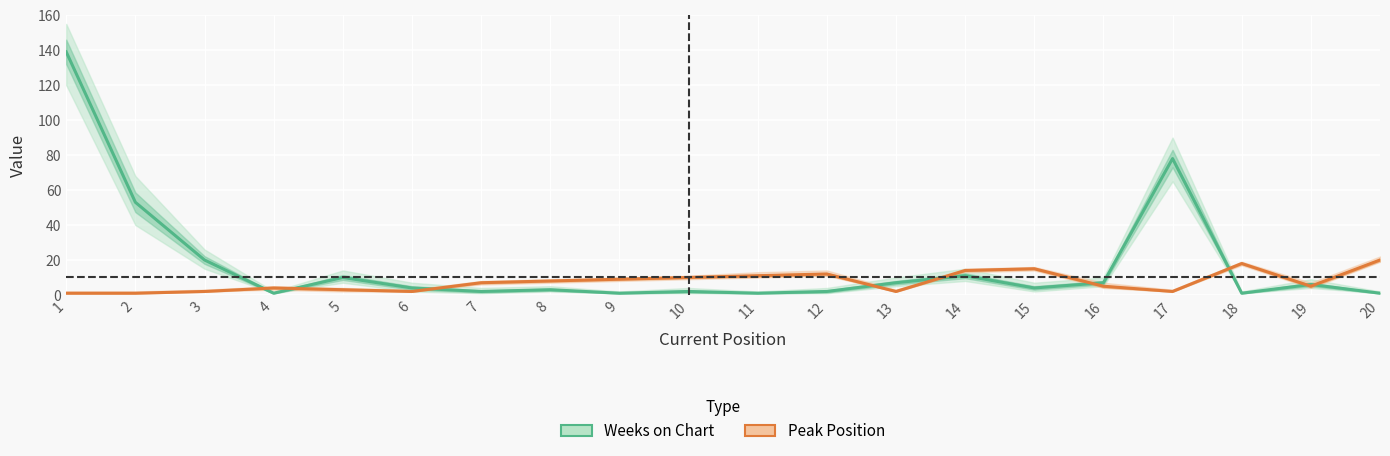

At which label does Peak Position reach its peak?

20